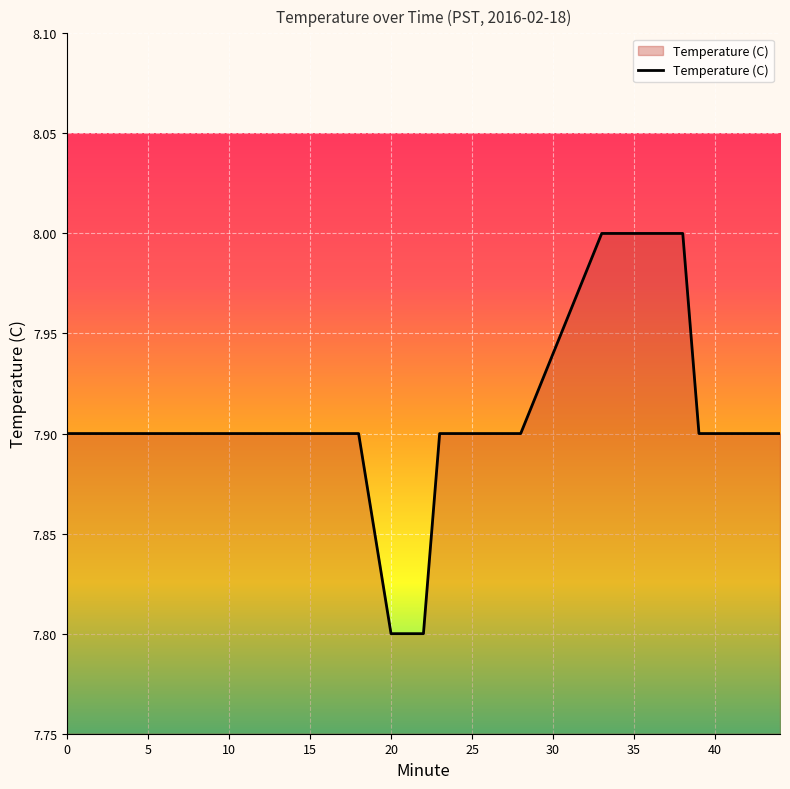

What is the maximum value shown in the chart?

8.0